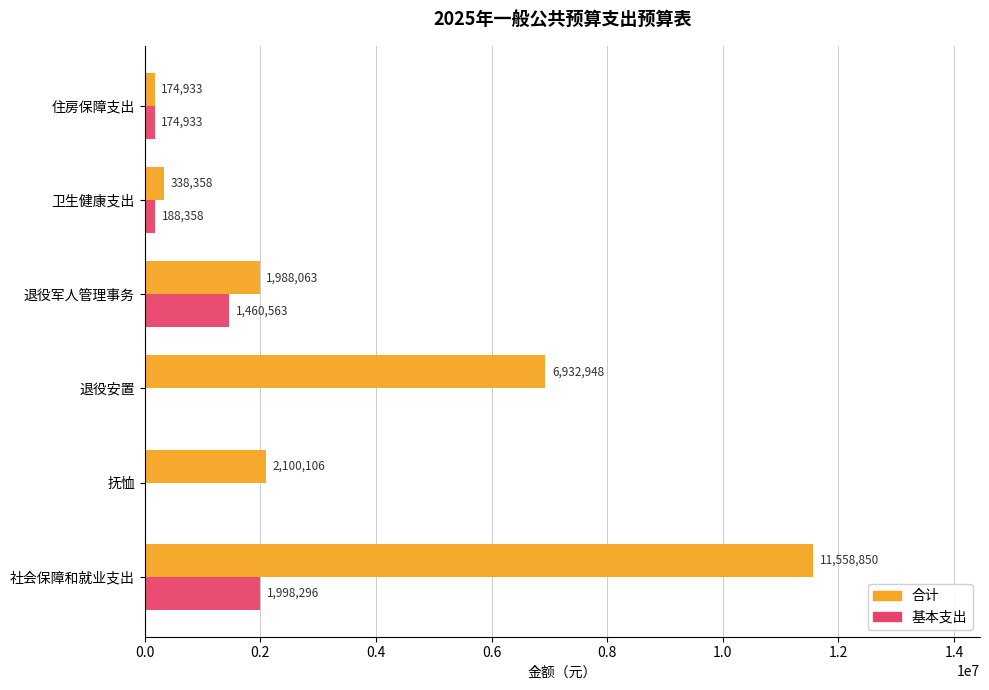

Is the value of 合计 at 卫生健康支出 greater than the value of 基本支出 at 退役军人管理事务?

No